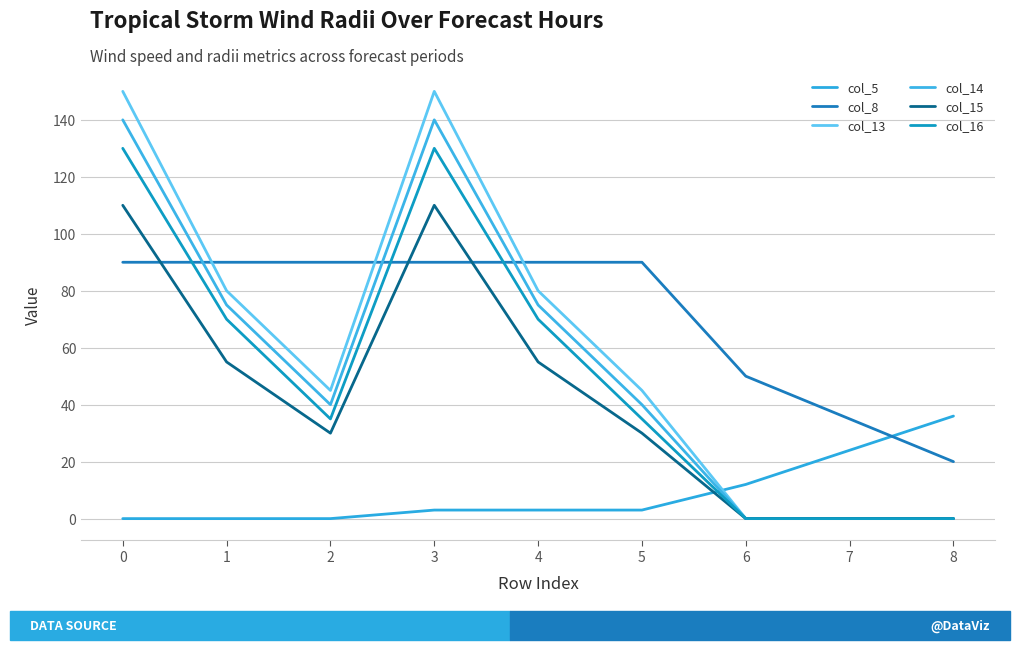

Which series has the widest spread of values?

col_13